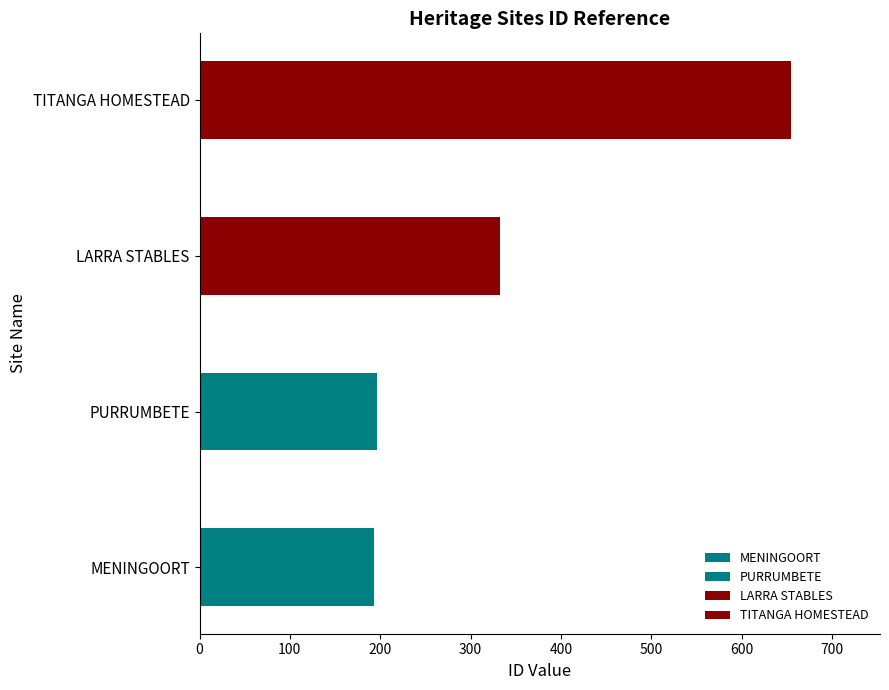

How many categories are shown in the chart?

4